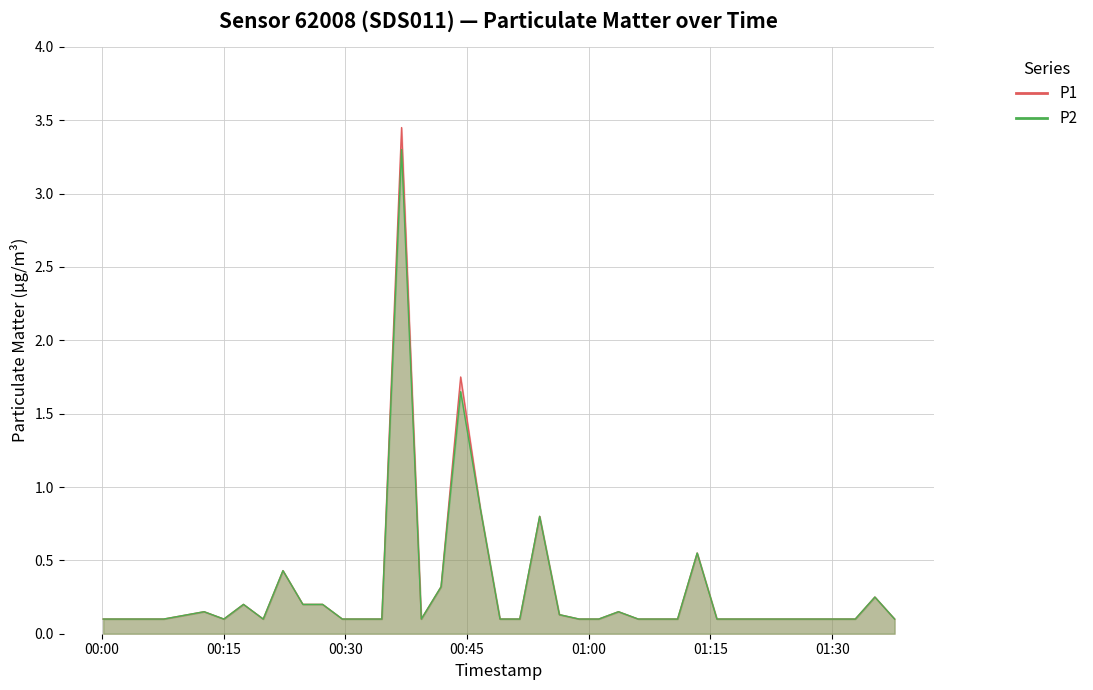

What is the difference between the second highest and second lowest values in the P1 series?

1.6